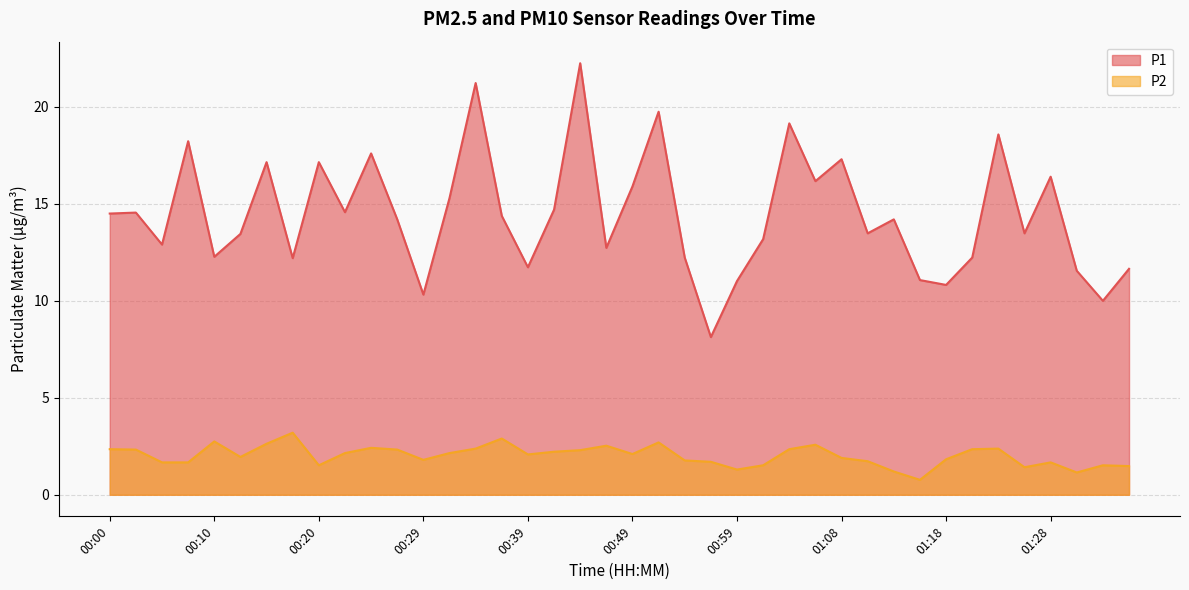

True or false: P2 has a value of 2.3 at 01:28.

False